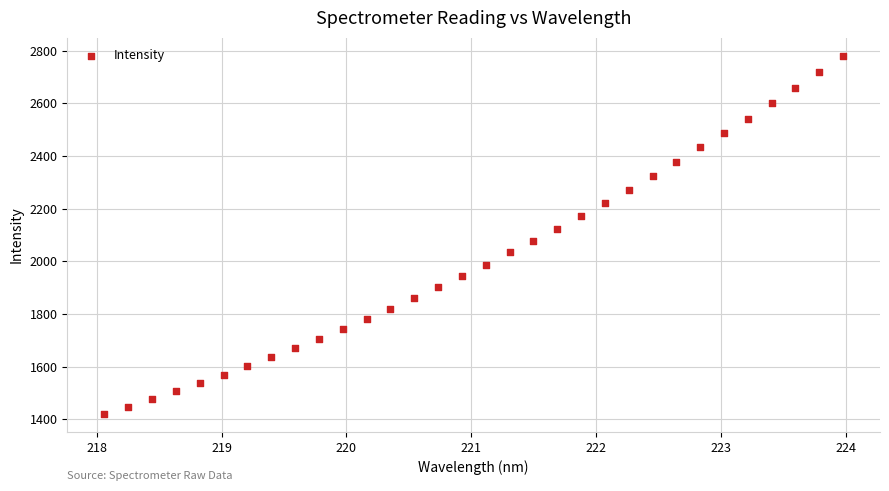

What is the range of X values (max minus min)?

5.9